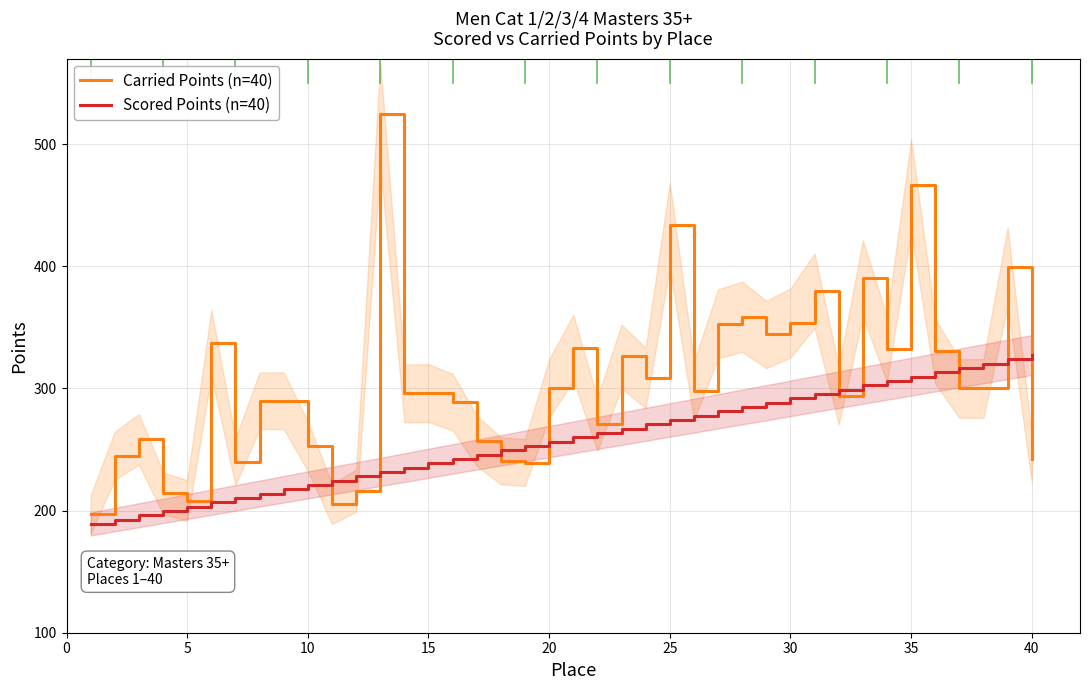

True or false: Carried Points (n=40) and Scored Points (n=40) intersect in this chart.

True